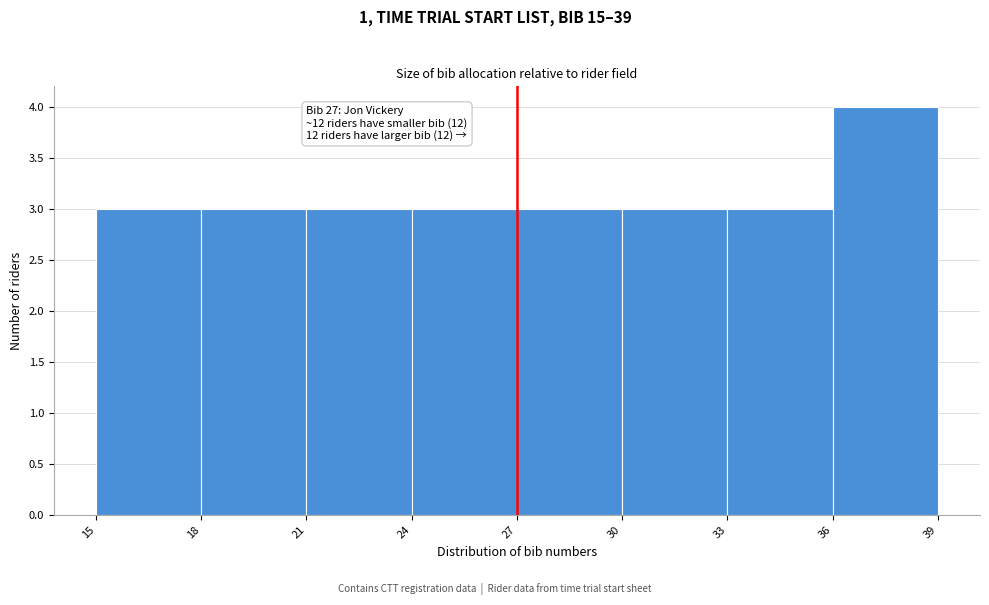

Which range on the x-axis has the tallest bar?

36 to 39